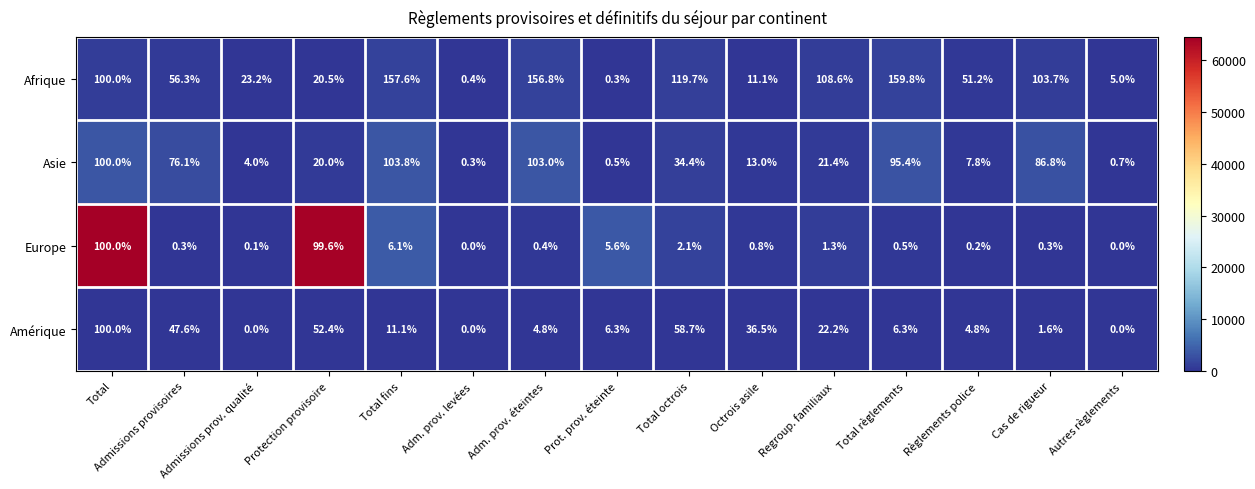

List the labels in order of Afrique value, smallest first.

Prot. prov. éteinte, Adm. prov. levées, Autres règlements, Octrois asile, Protection provisoire, Admissions prov. qualité, Règlements police, Admissions provisoires, Total, Cas de rigueur, Regroup. familiaux, Total octrois, Adm. prov. éteintes, Total fins, Total règlements